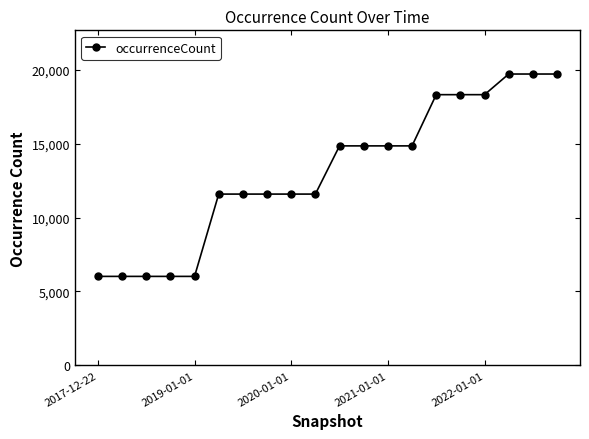

What is the difference between the second highest and minimum values?

13695